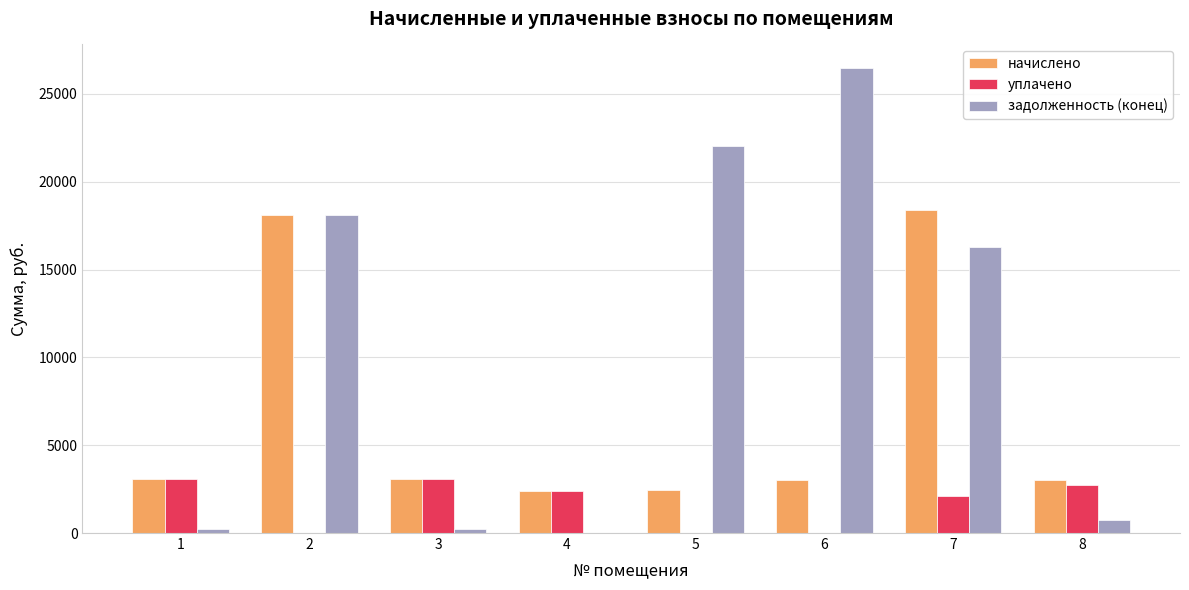

What is the total value across all series at 5?

24453.1